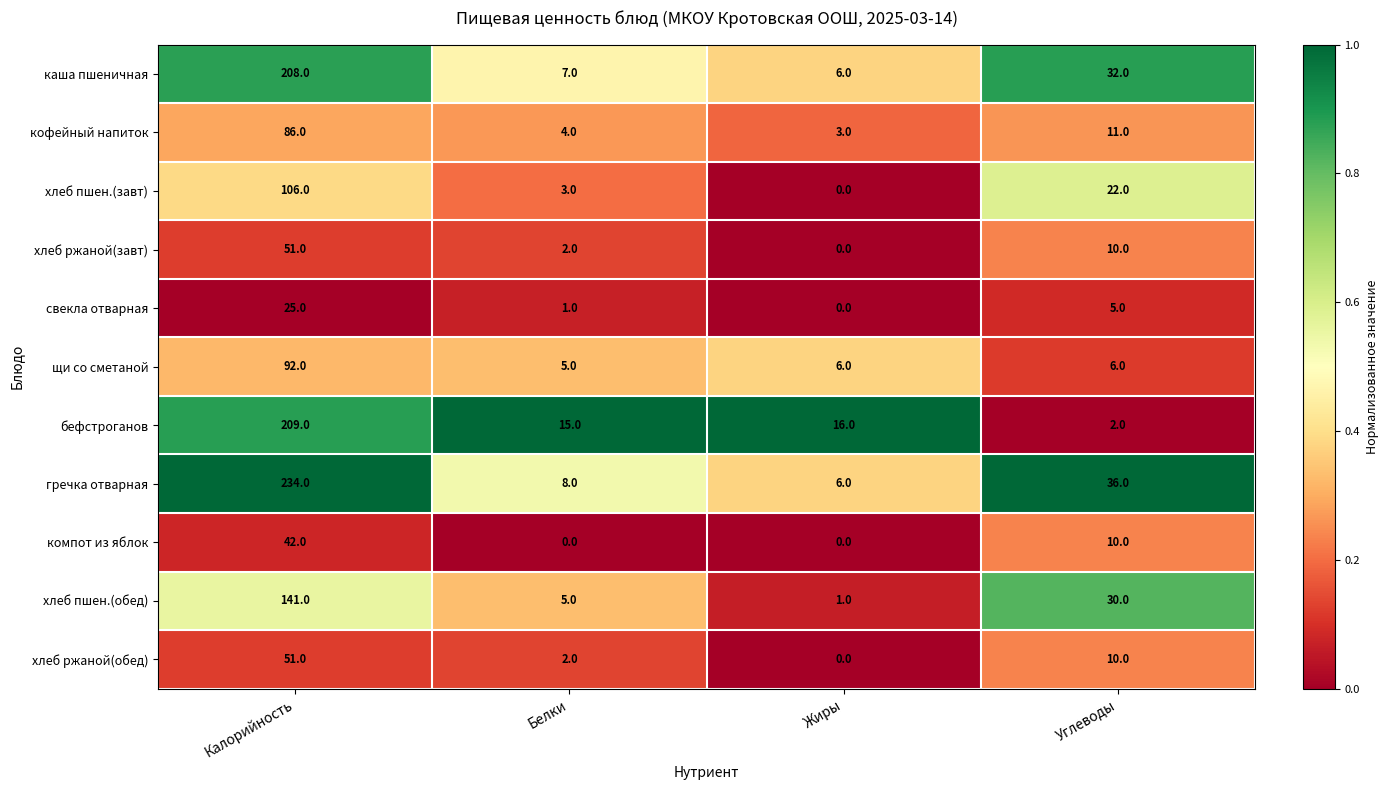

What is the difference between the maximum and second lowest values in the свекла отварная series?

24